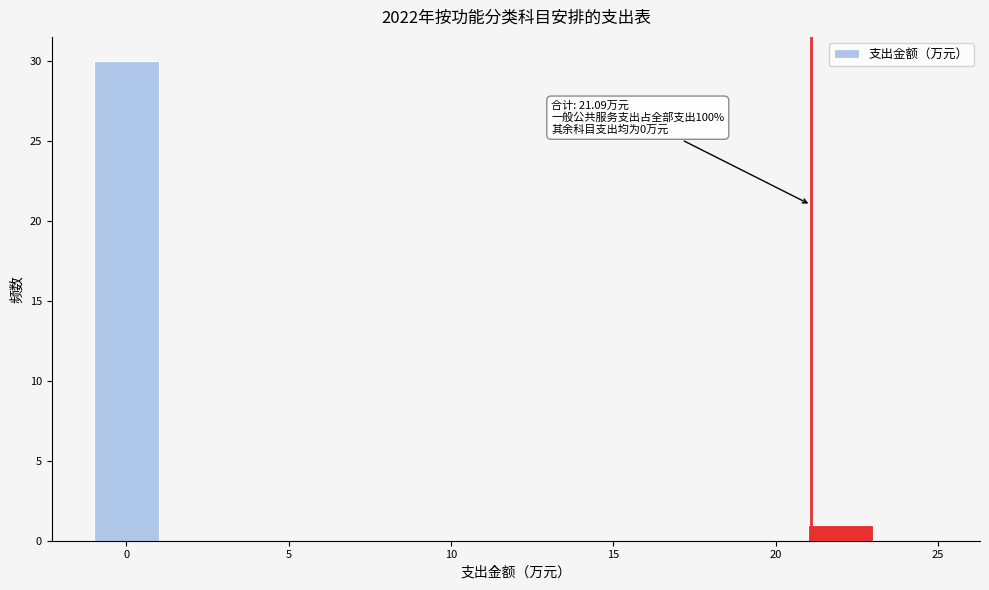

Over which range of the x-axis is the bar tallest?

-1 to 1